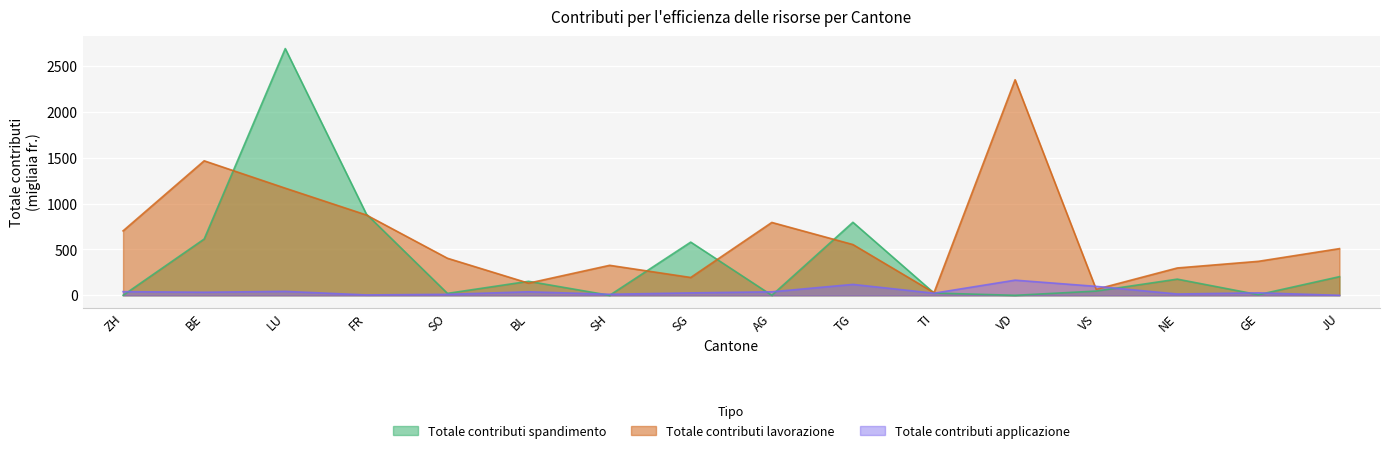

How many data points in Totale contributi applicazione are above 33?

8